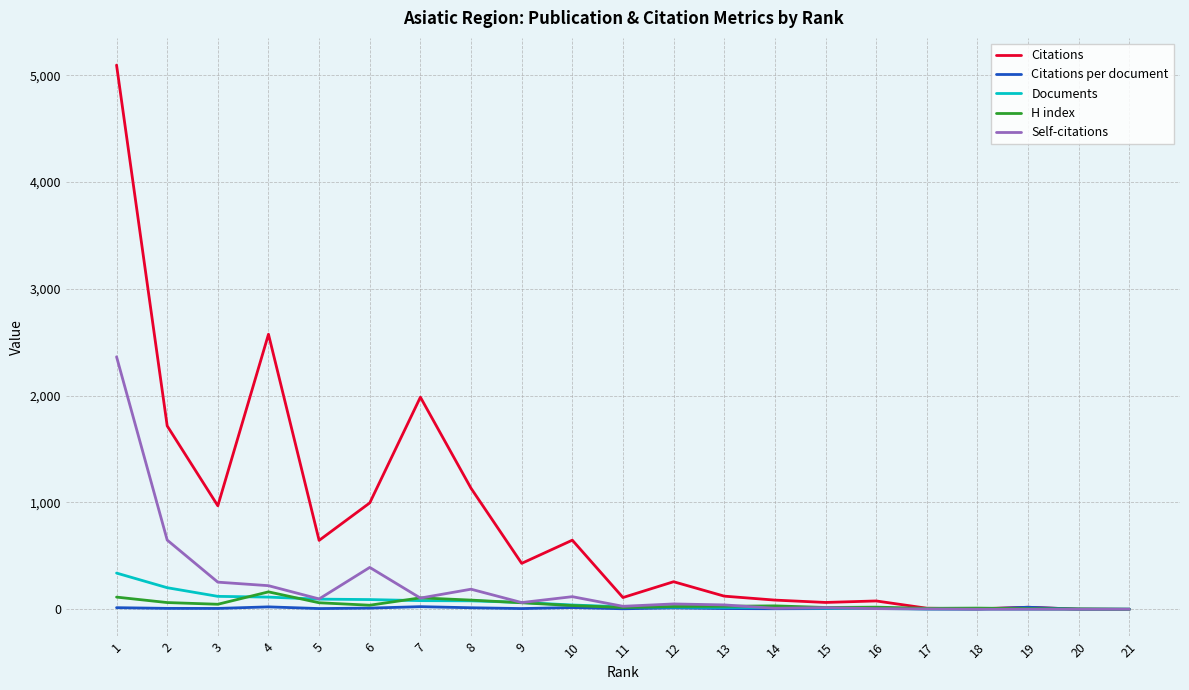

What is the maximum value shown in the chart?

5095.0